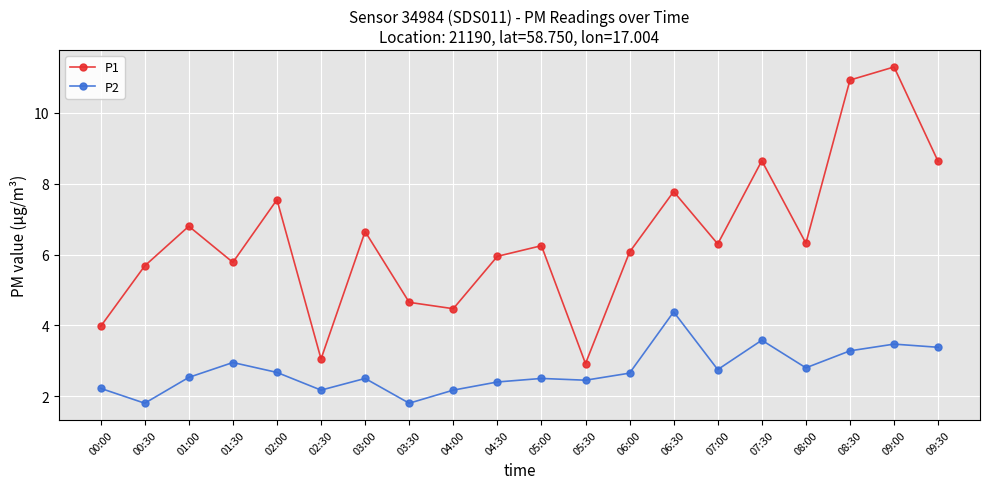

True or false: P1 has more than 1 interior local peaks.

True